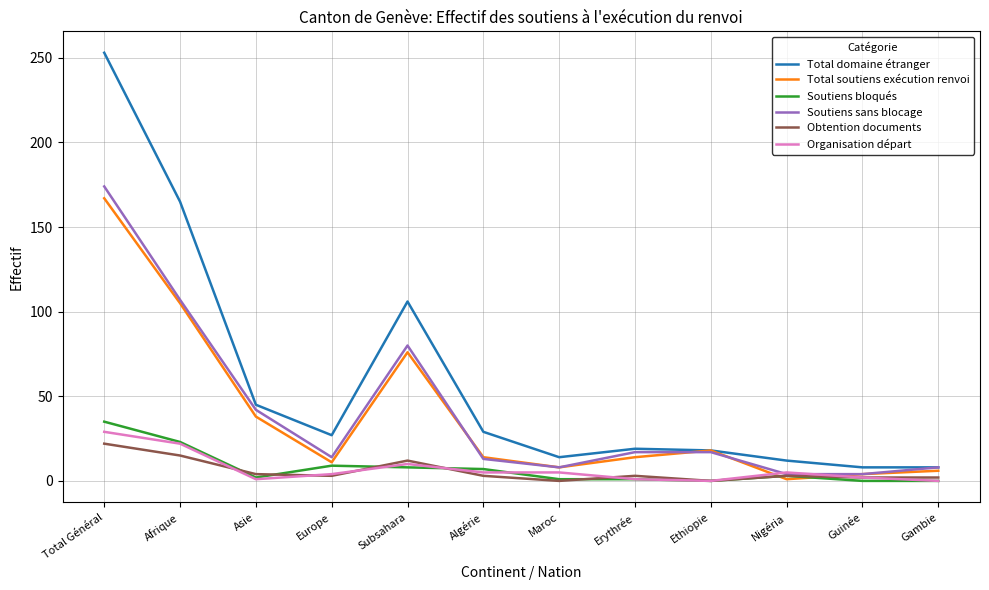

What is the difference between the Total soutiens exécution renvoi values at Maroc and Afrique?

97